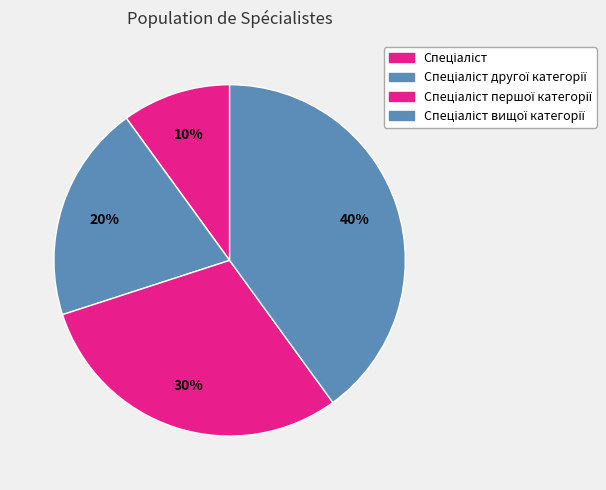

Count the number of slices in the pie.

4